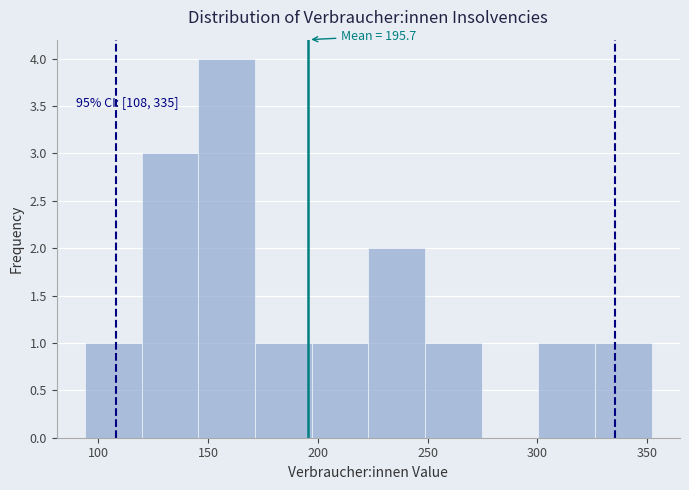

Over which range of the x-axis is the bar tallest?

145 to 170